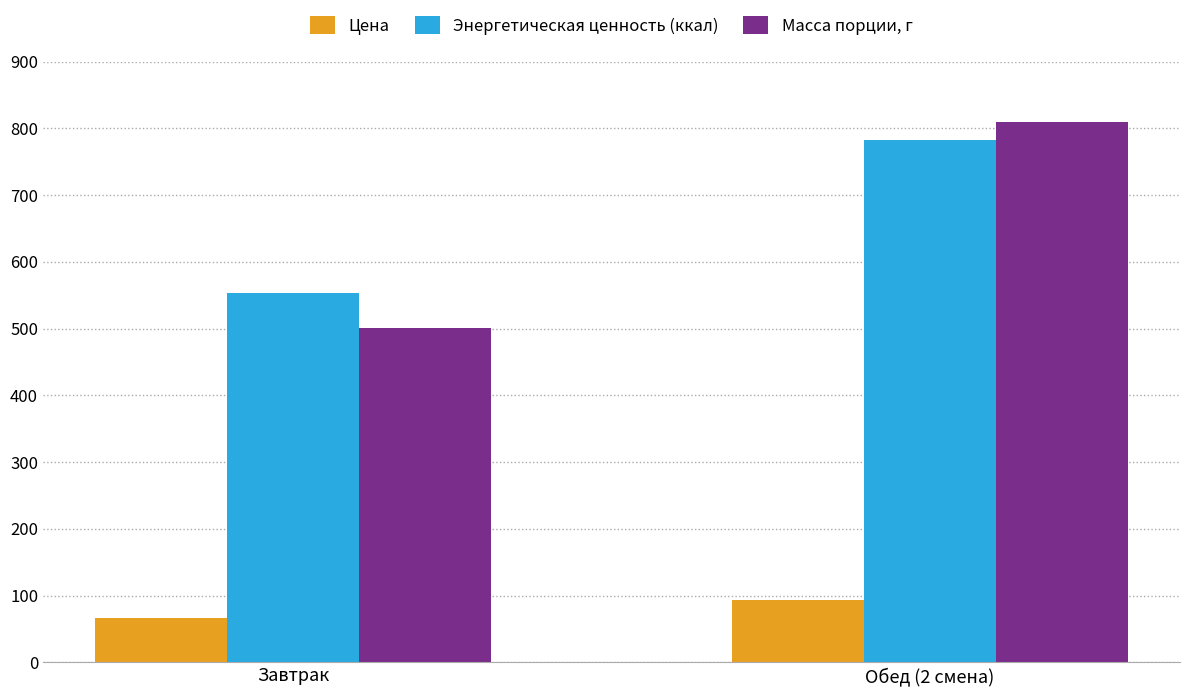

What is the difference between the highest and lowest values at Обед (2 смена)?

716.2